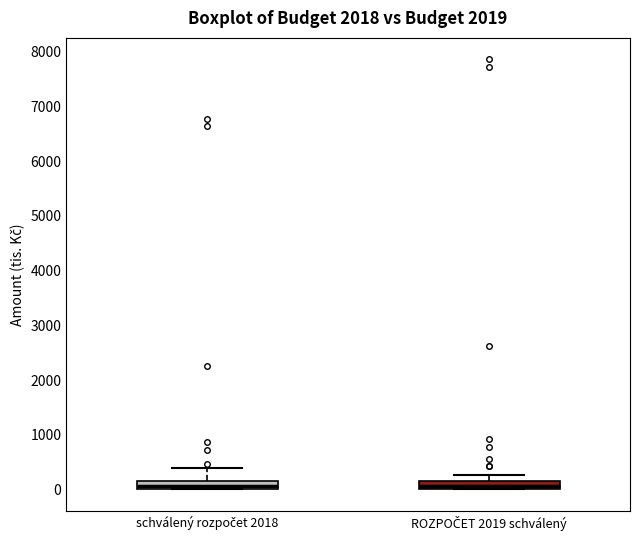

Where does the upper whisker of the box for ROZPOČET 2019 schválený end on the y-axis? The values are not printed on the chart, so give them approximately, as read against the axis.

300